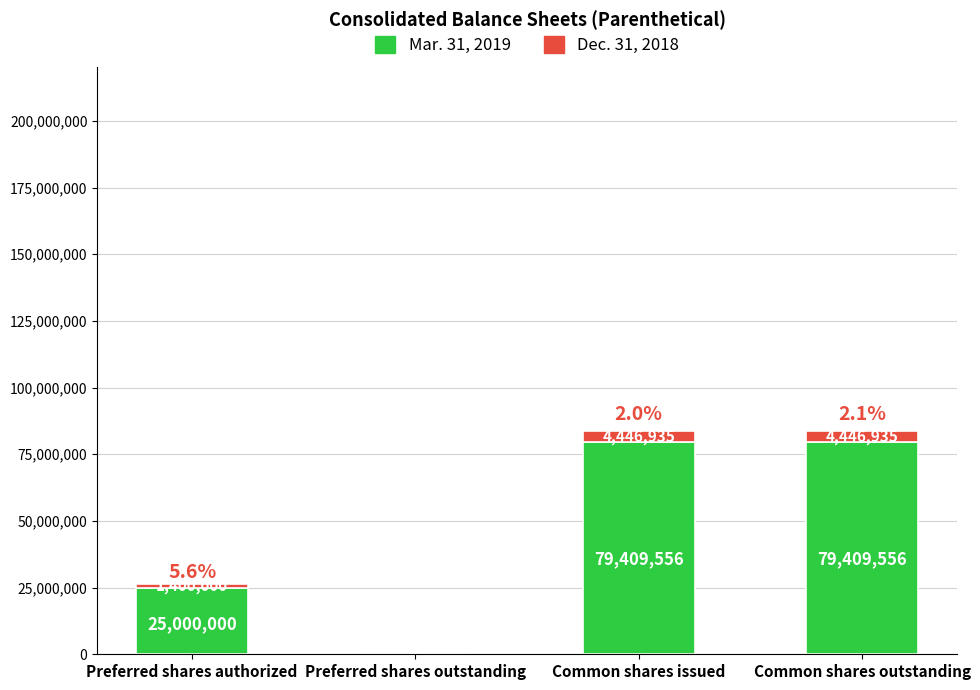

Reading left to right, what are the values for Mar. 31, 2019?

Preferred shares authorized=25000000.0	Preferred shares outstanding=0.0	Common shares issued=79409556.0	Common shares outstanding=79409556.0